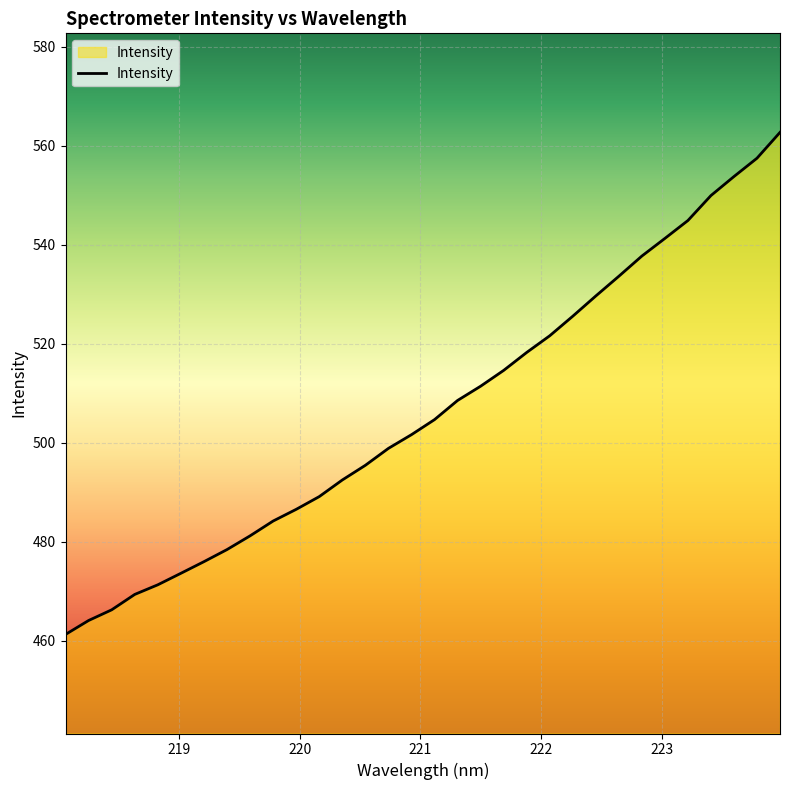

What is the smallest value displayed?

461.3